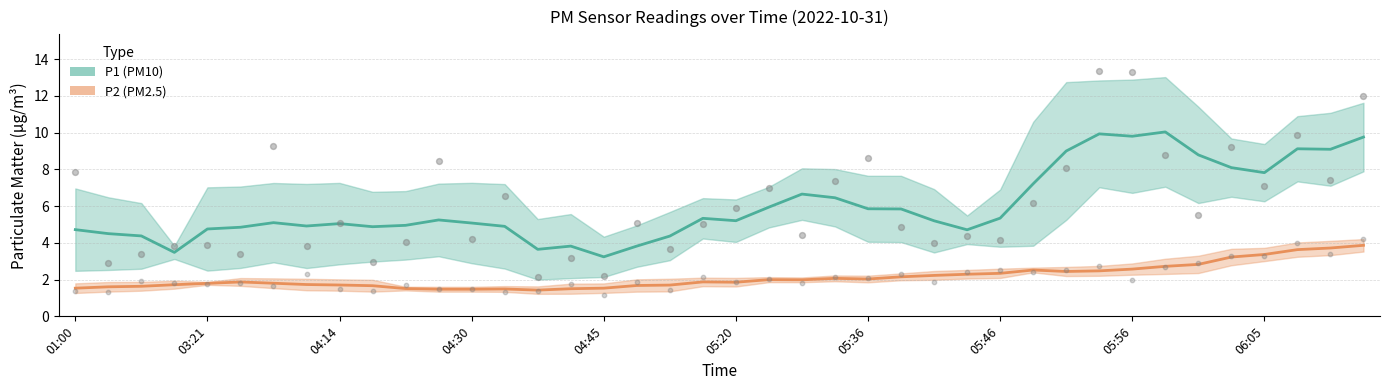

What are all the series names shown in the legend?

P1 (PM10), P2 (PM2.5)